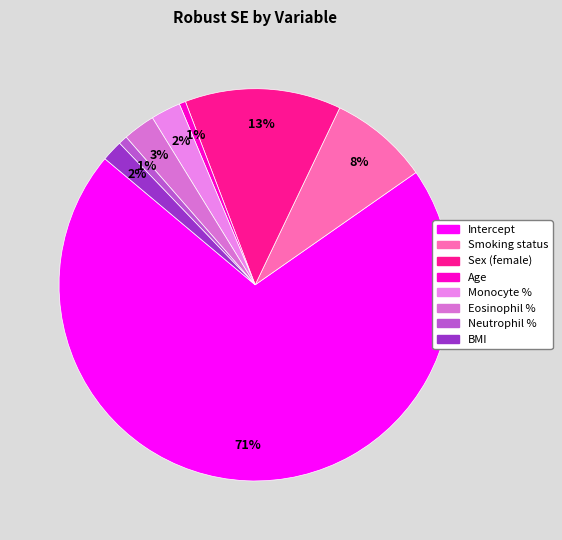

What is the change in value from Intercept to BMI?

-0.8